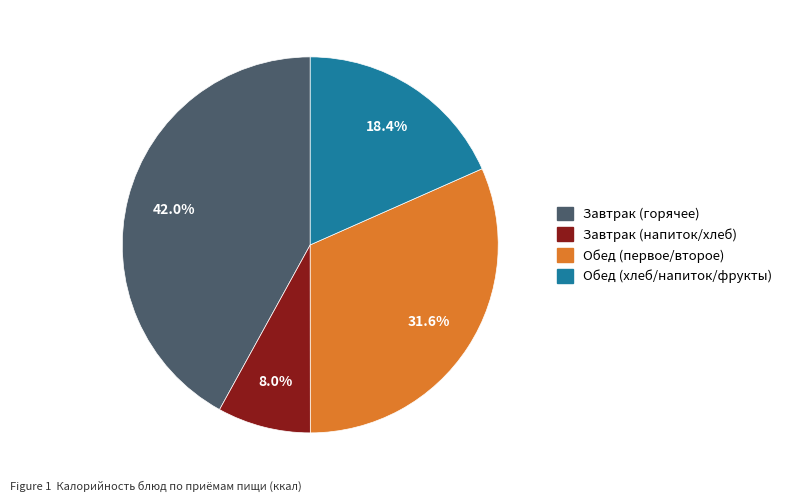

Is there a majority slice in this chart?

No